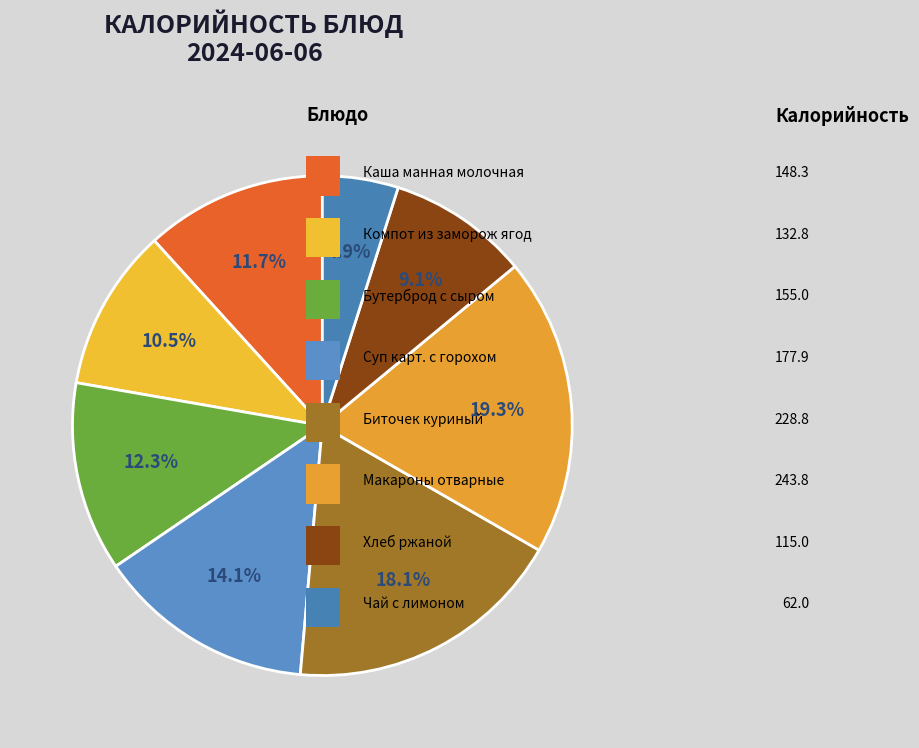

Count the number of slices in the pie.

8